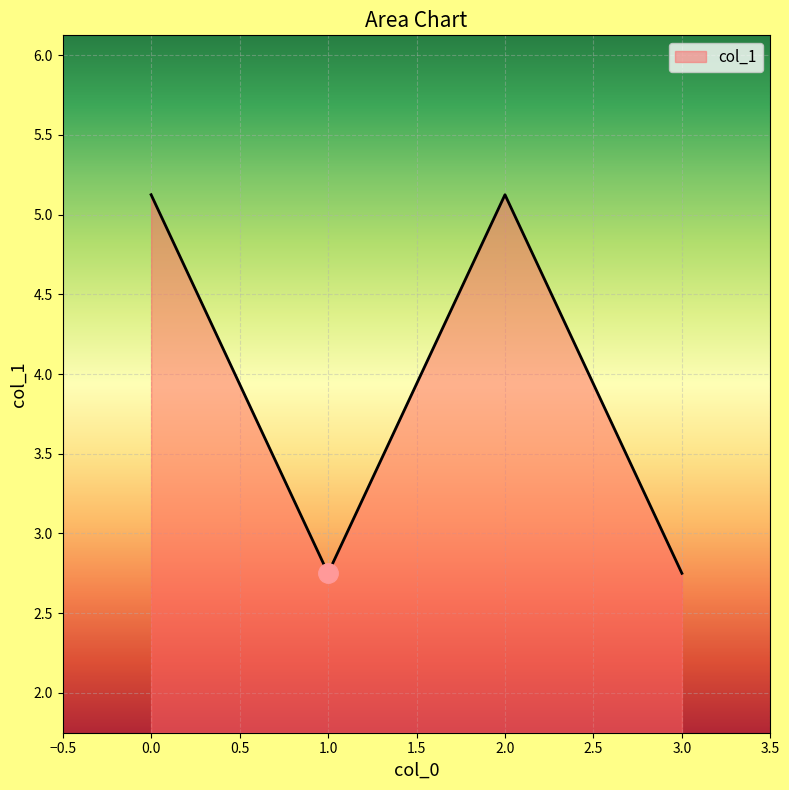

What is the greatest value displayed?

5.1